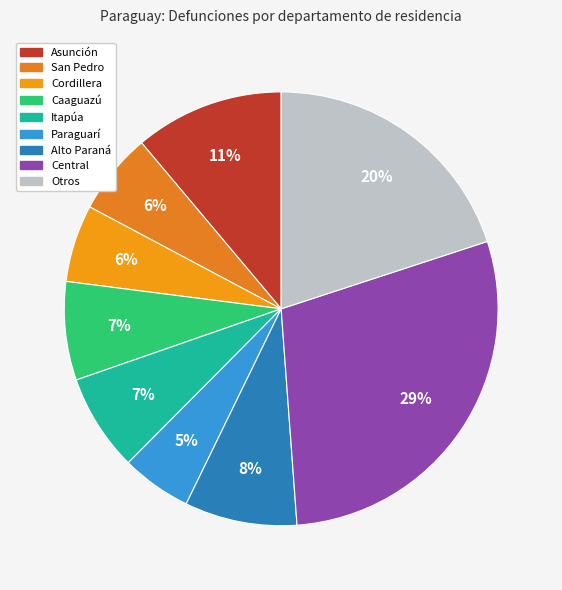

How many slices are in this pie chart?

9